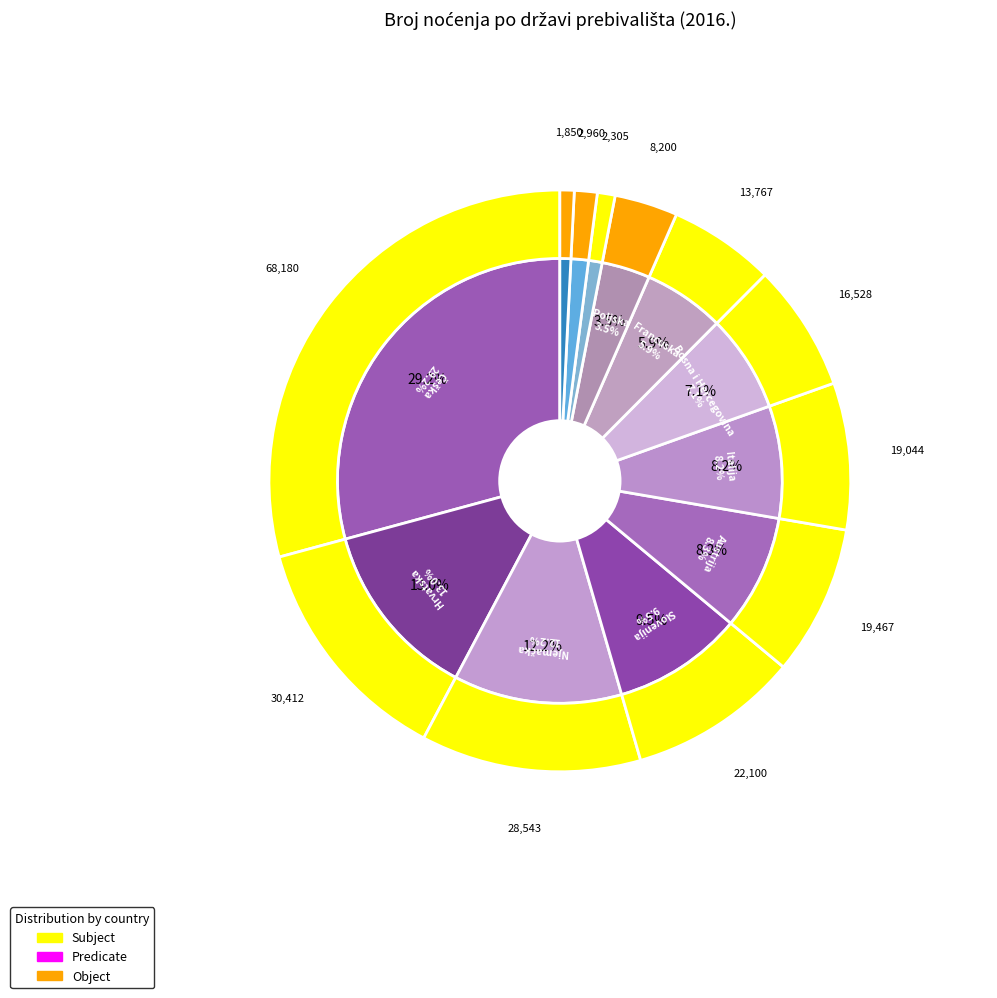

Approximately how many times larger is the value at Italija compared to Slovenija?

0.9